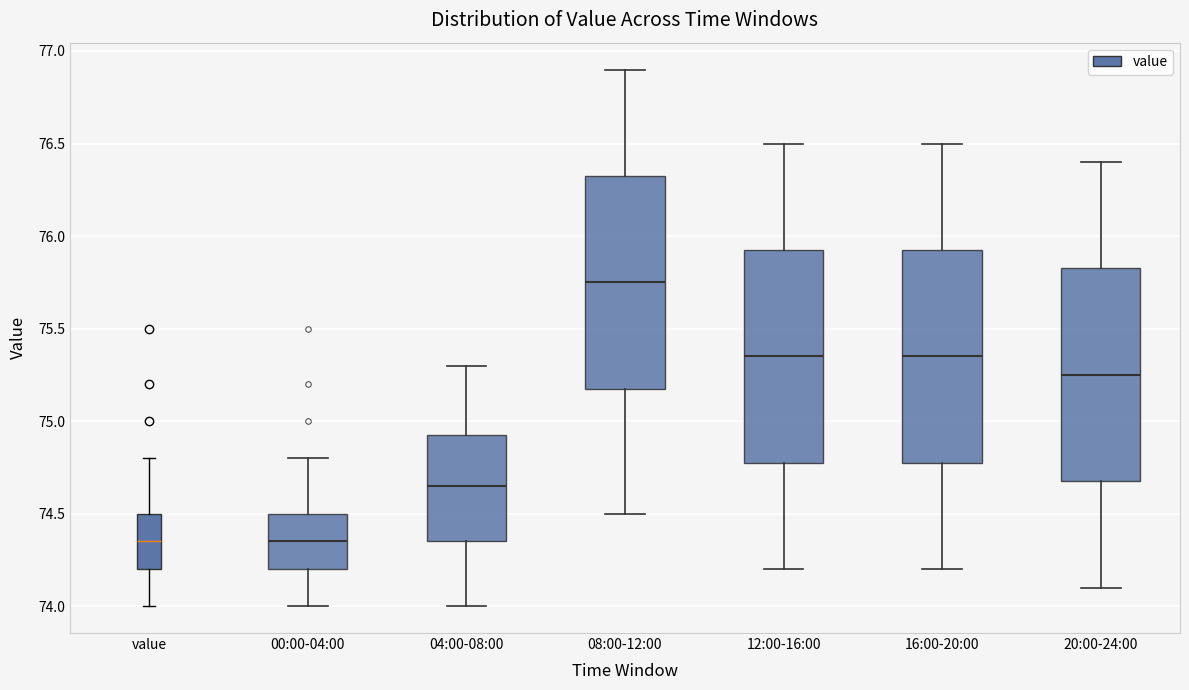

Which box's median line is the highest?

08:00-12:00